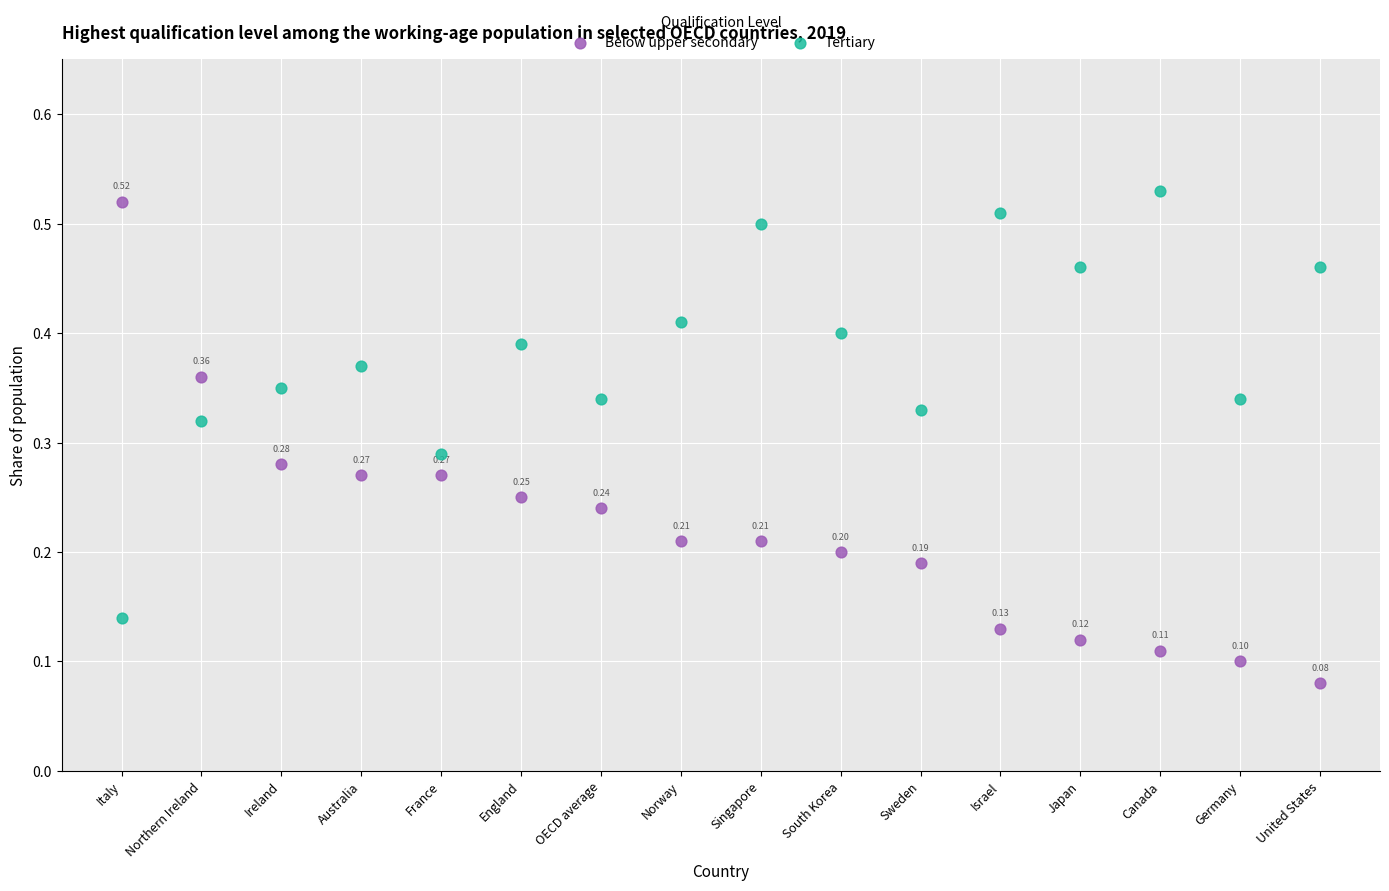

What are all the series names shown in the legend?

Below upper secondary, Tertiary